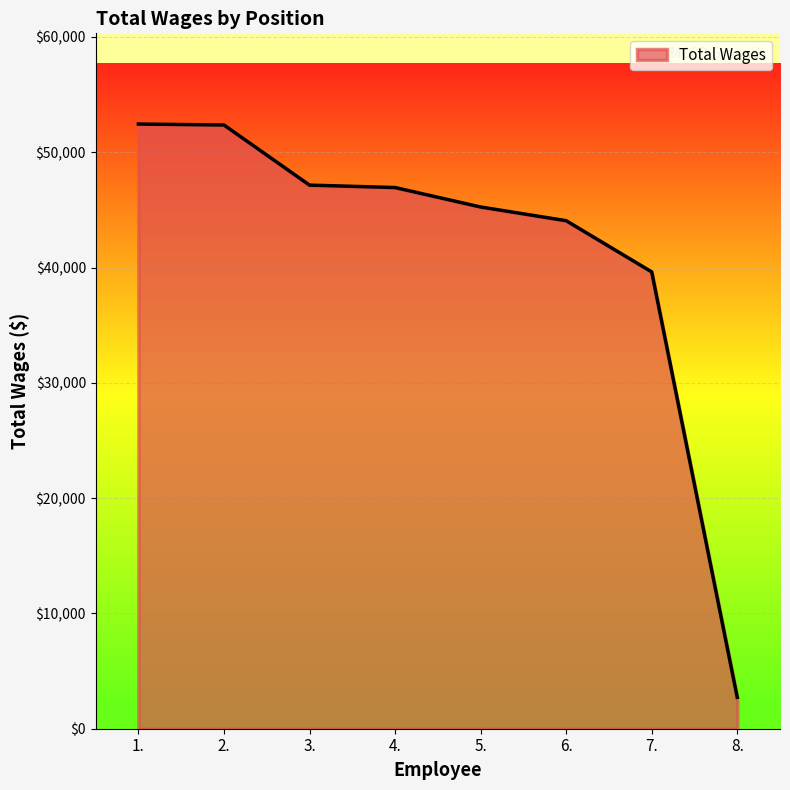

What is the sum of the values at 2. and 5.?

97623